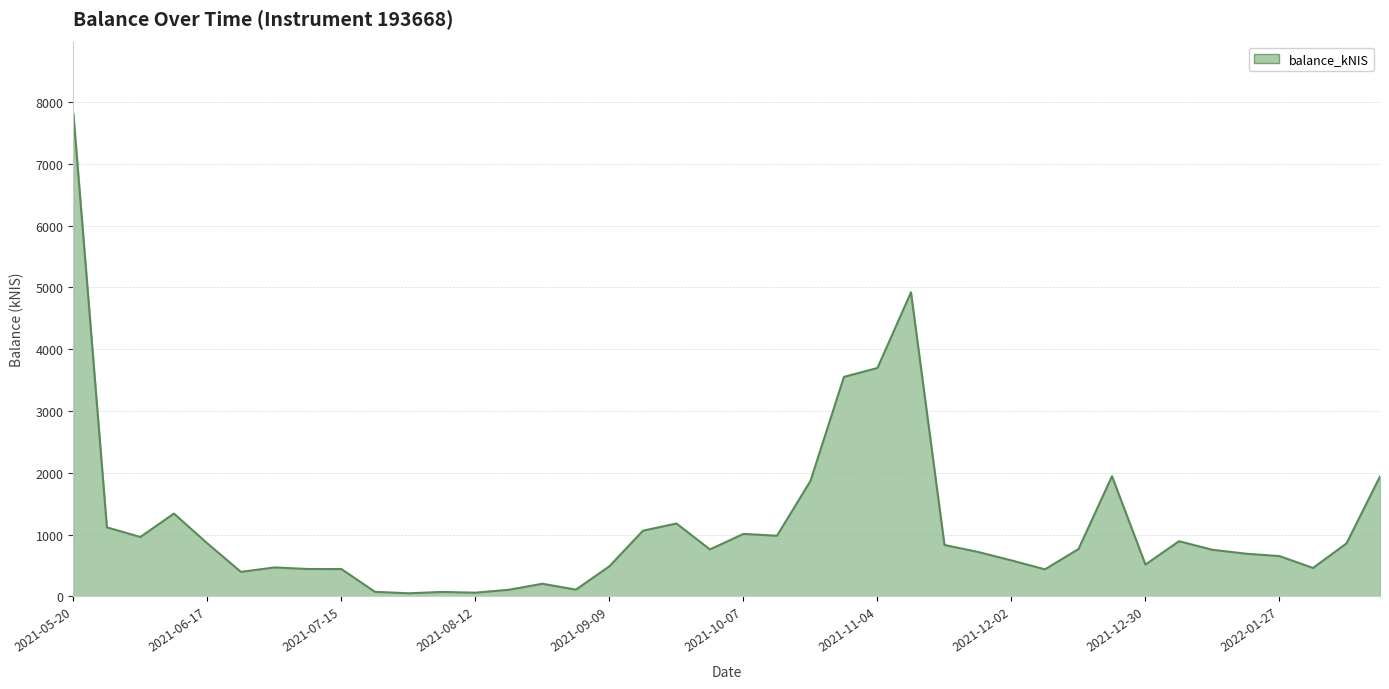

What is the difference between the maximum and minimum values?

7756.5